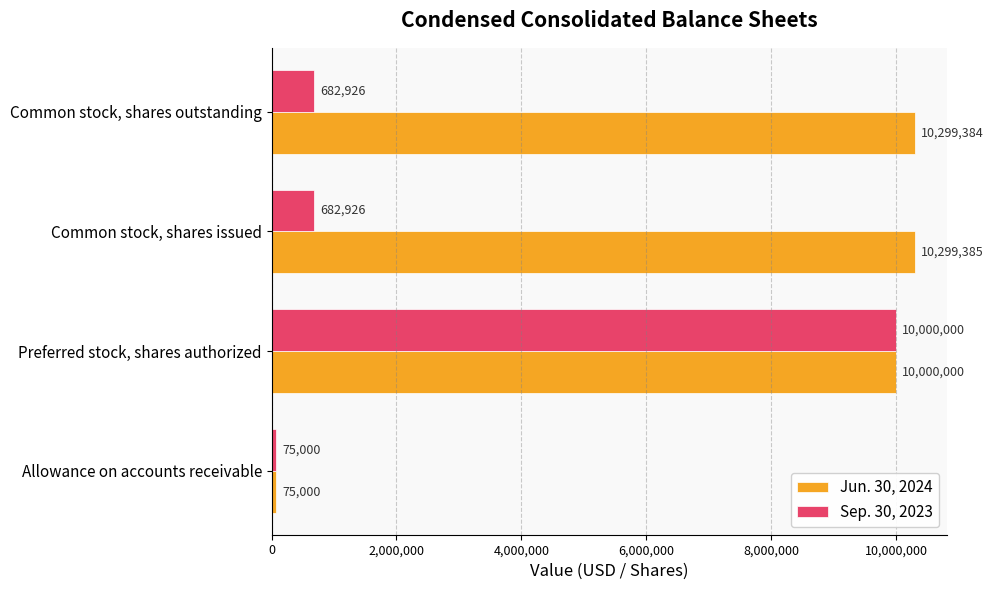

What is the approximate value of Jun. 30, 2024 at Preferred stock, shares authorized, to the nearest 50?

10000000